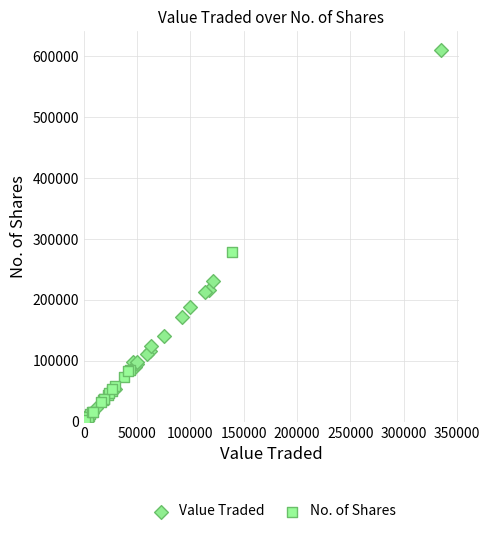

What are all the series names shown in the legend?

Value Traded, No. of Shares